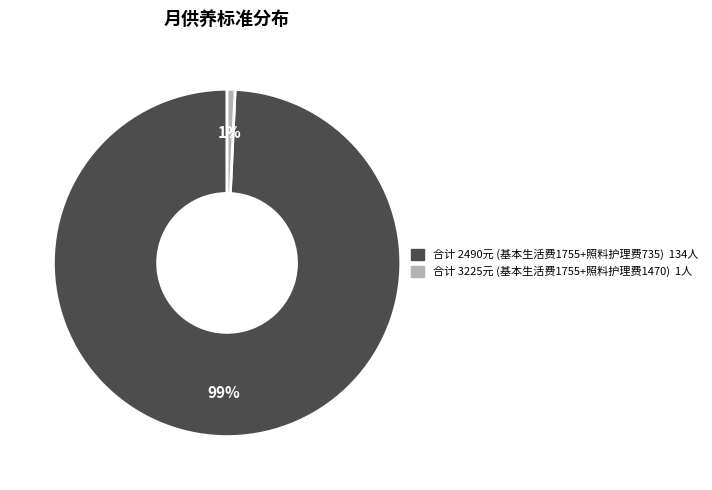

Is there a majority slice in this chart?

Yes